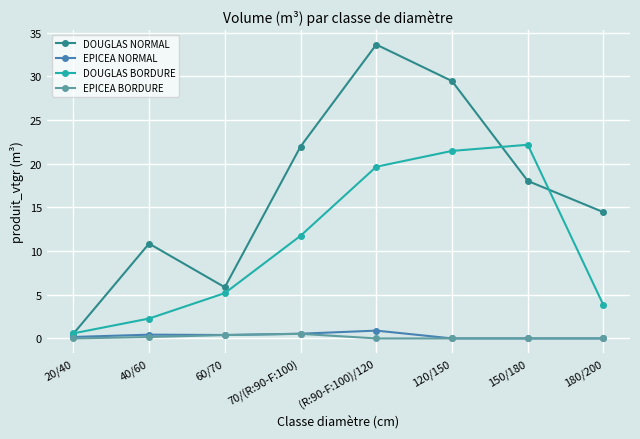

What are all the series names shown in the legend?

DOUGLAS NORMAL, EPICEA NORMAL, DOUGLAS BORDURE, EPICEA BORDURE